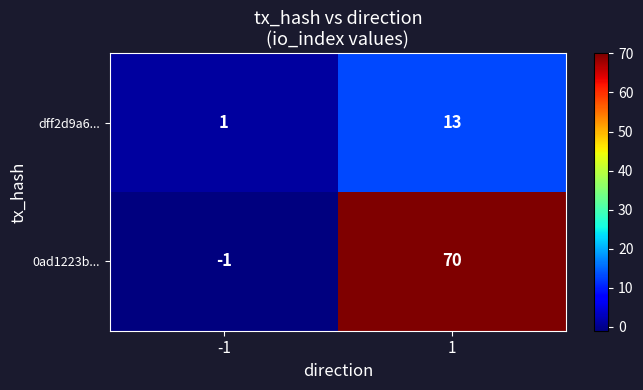

The value of 0ad1223b... at -1 is -2. True or false?

False